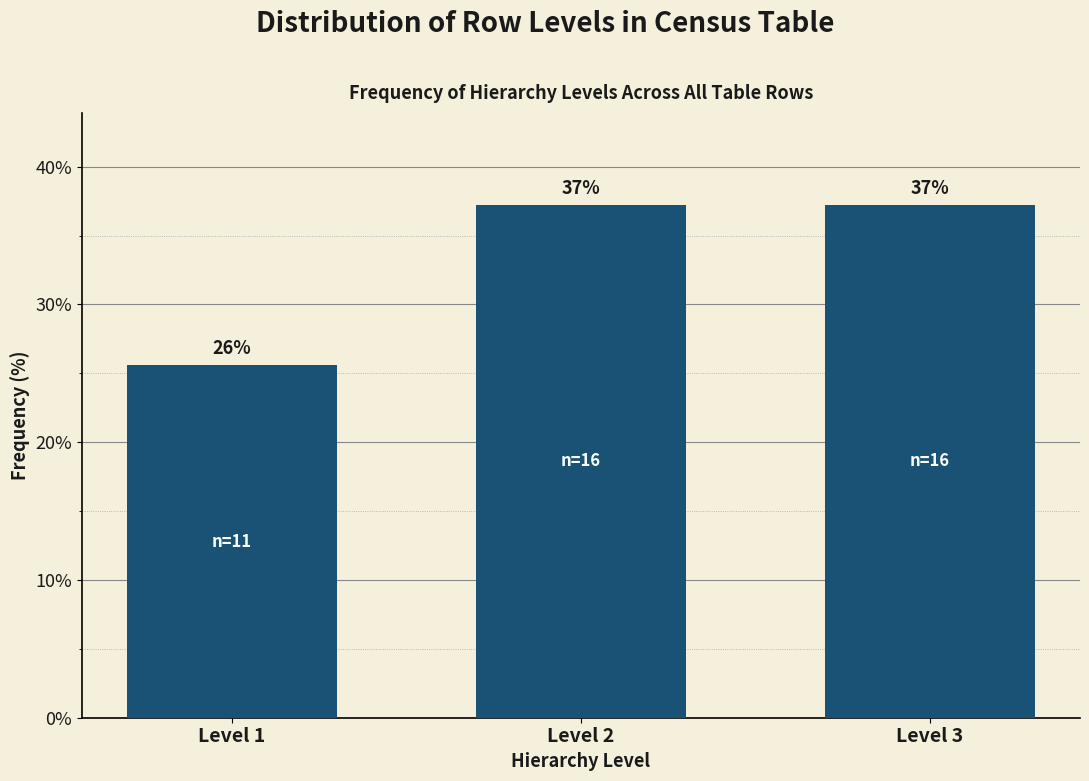

How many bars are there in total?

3